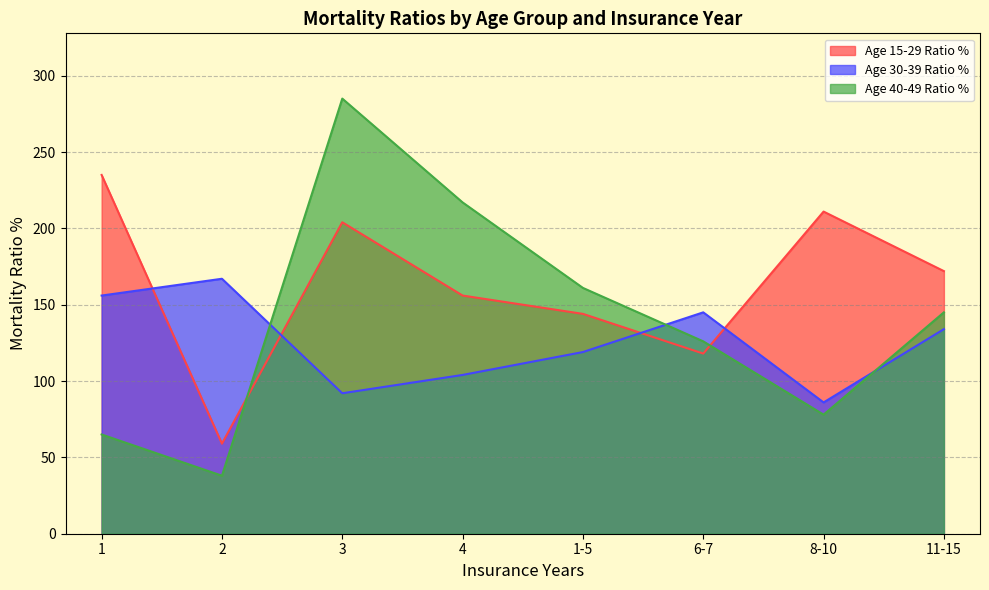

Reading left to right, list all the values displayed in this chart.

Age 15-29 Ratio %: 1=235	2=59	3=204	4=156	1-5=144	6-7=118	8-10=211	11-15=172
Age 30-39 Ratio %: 1=156	2=167	3=92	4=104	1-5=119	6-7=145	8-10=86	11-15=134
Age 40-49 Ratio %: 1=65	2=38	3=285	4=217	1-5=161	6-7=126	8-10=78	11-15=145